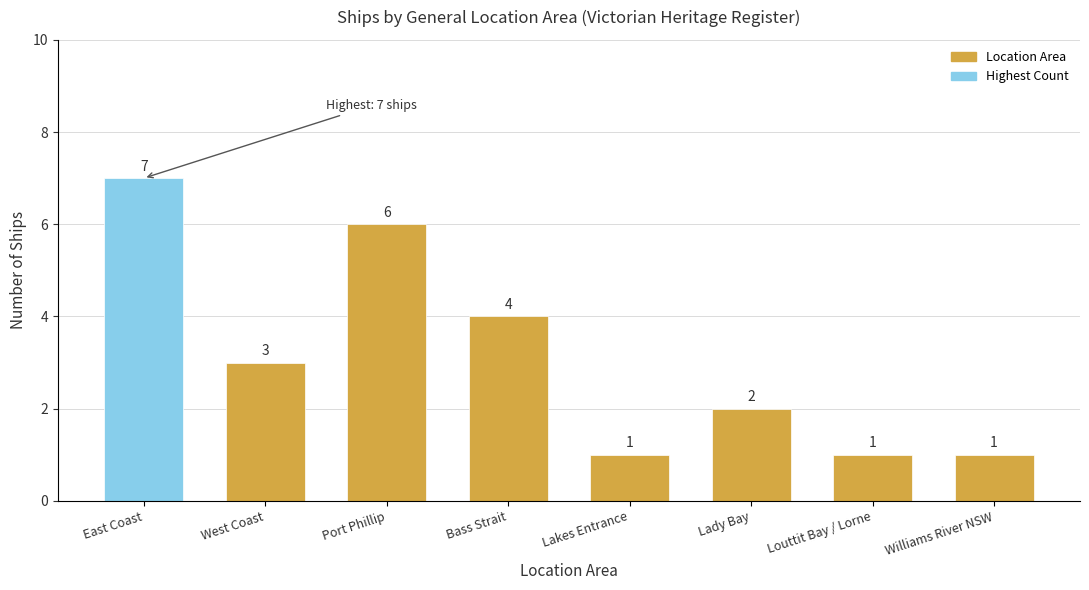

How many categories are shown in the chart?

8